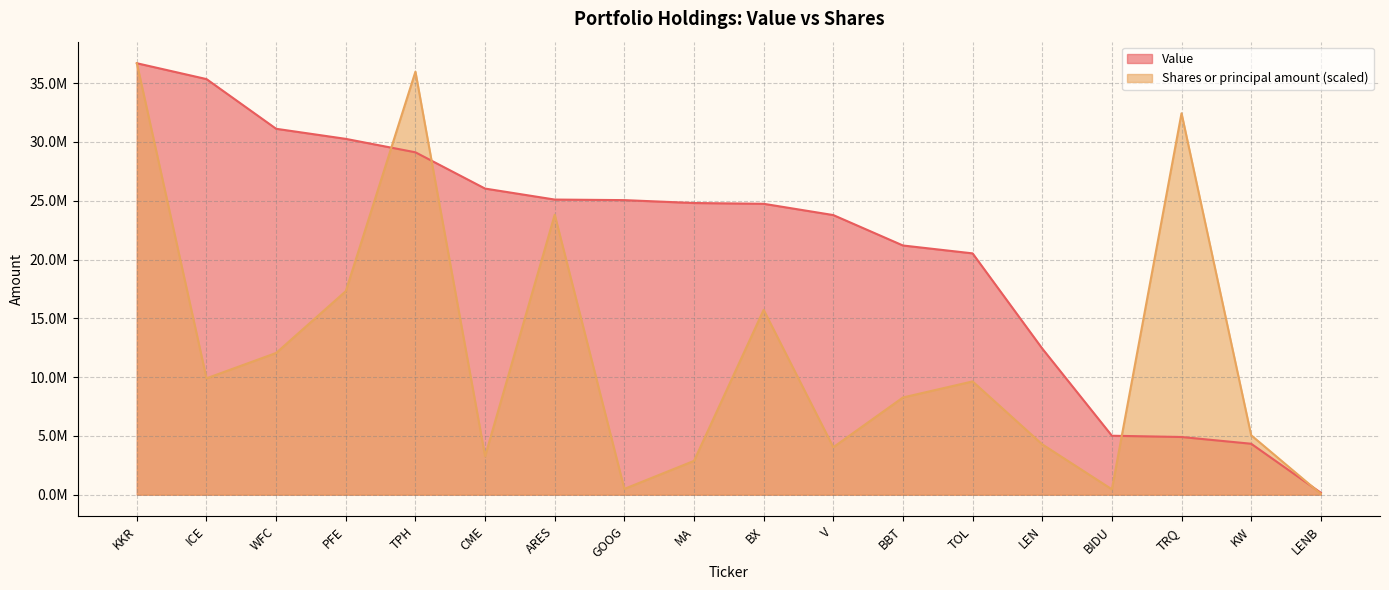

What is the minimum value shown in the chart?

70746.8